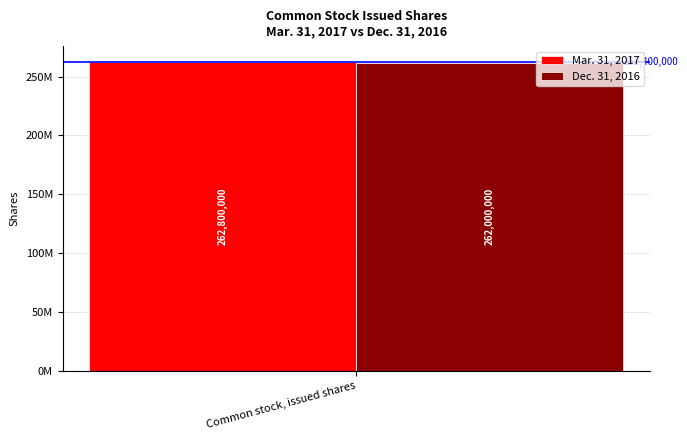

What are all the series names shown in the legend?

Mar. 31, 2017, Dec. 31, 2016